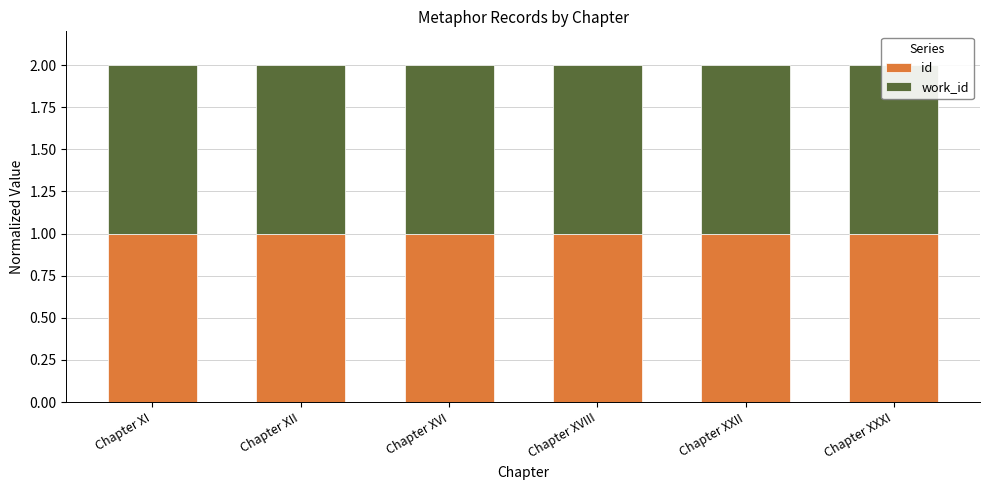

List the series in order of their peak value, lowest first.

id, work_id